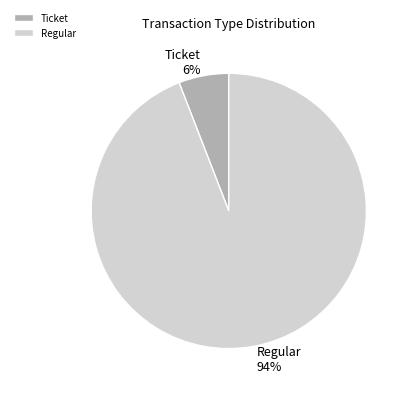

Which slice represents more than half of the pie?

Regular